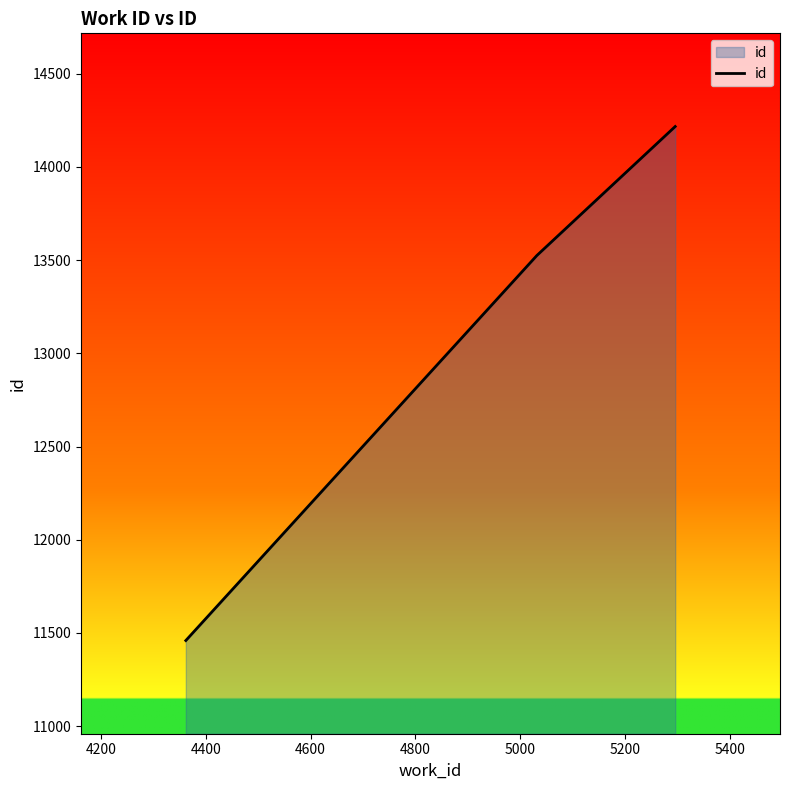

What is the difference between the maximum and minimum values?

2758